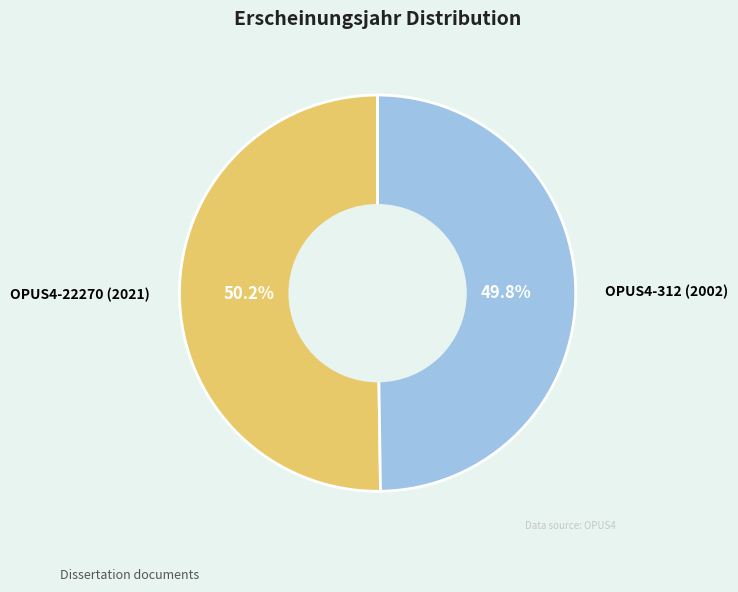

What is the ratio of the value at OPUS4-22270 (2021) to the value at OPUS4-312 (2002)?

1.0